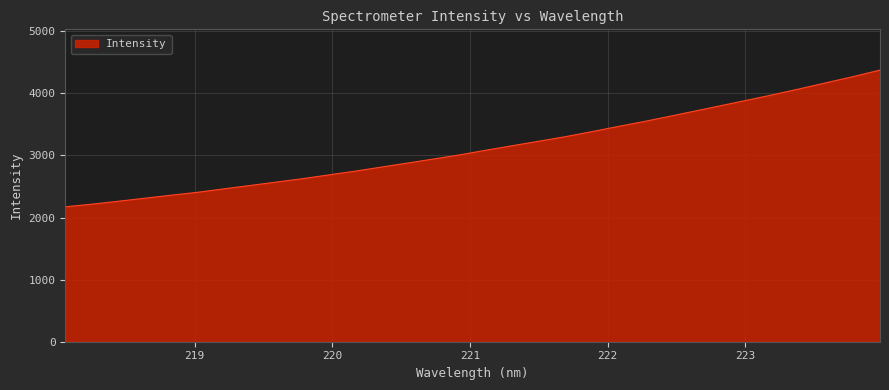

What is the maximum value shown in the chart?

4375.8